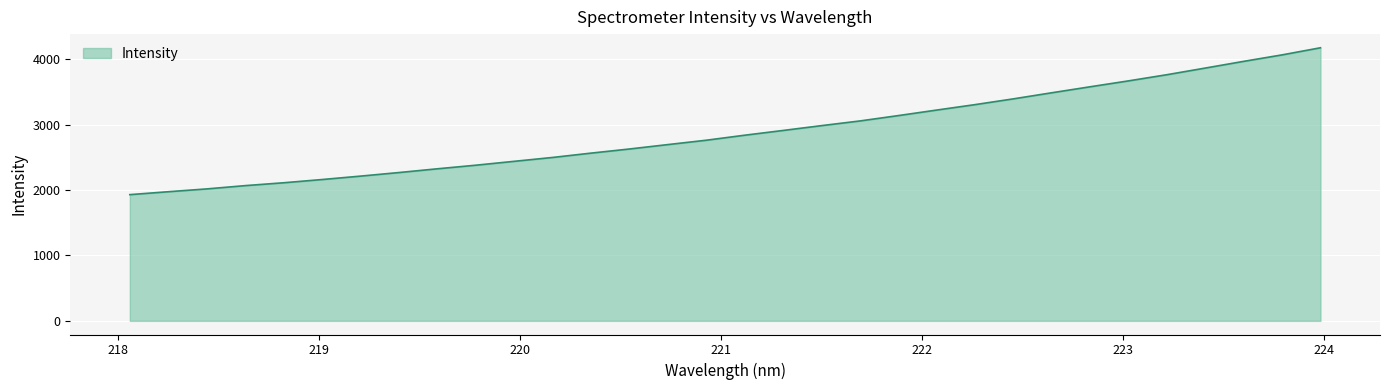

What is the minimum value shown in the chart?

1929.9